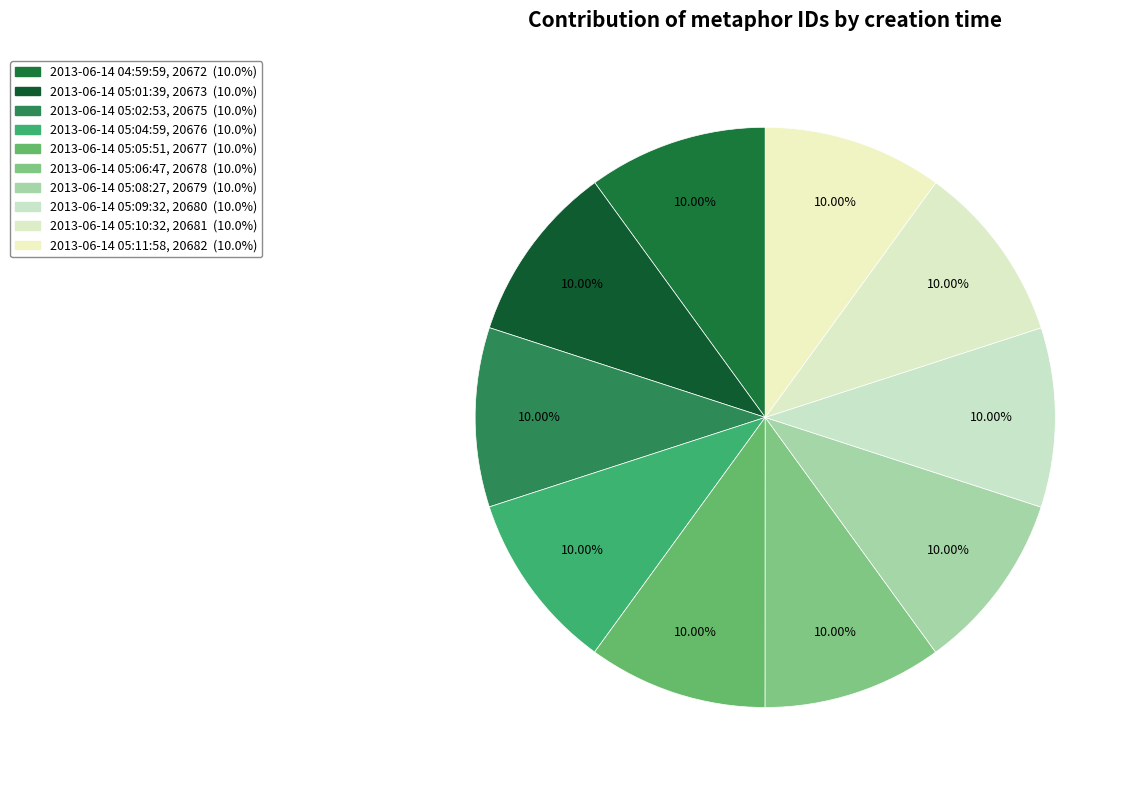

To the nearest percent, what percentage of the pie is 2013-06-14 04:59:59?

10%